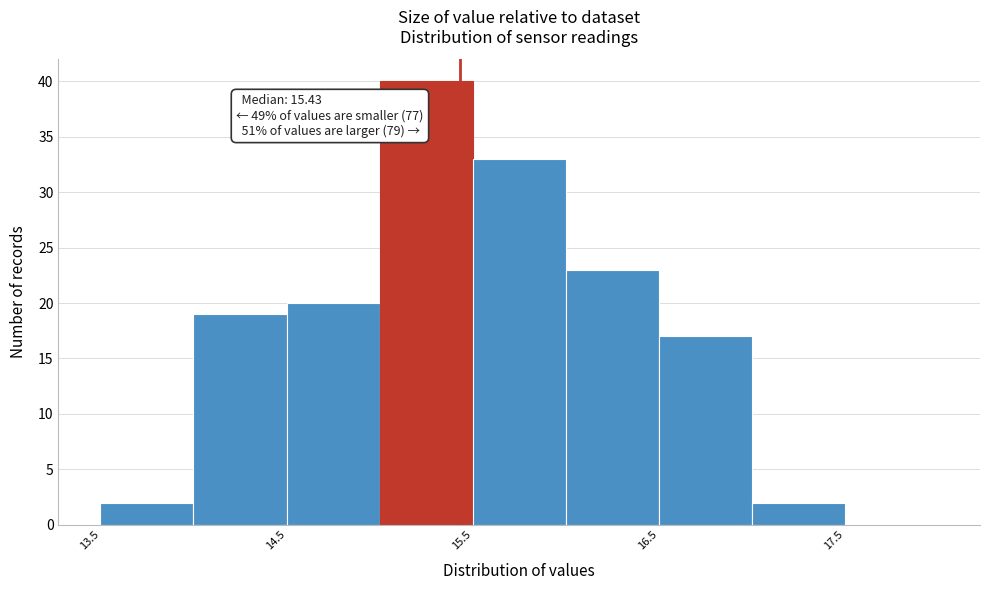

Which range on the x-axis has the tallest bar?

15.0 to 15.5